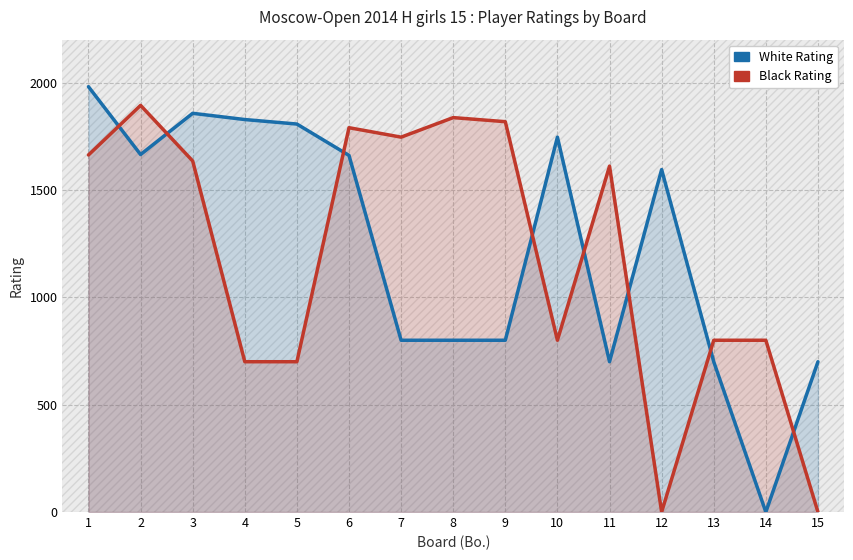

Reading right to left, extract all data points from this chart.

White Rating: 15=700	14=0	13=700	12=1595	11=700	10=1746	9=800	8=800	7=800	6=1661	5=1807	4=1828	3=1857	2=1665	1=1981
Black Rating: 15=0	14=800	13=800	12=0	11=1611	10=800	9=1818	8=1837	7=1746	6=1790	5=700	4=700	3=1635	2=1894	1=1663